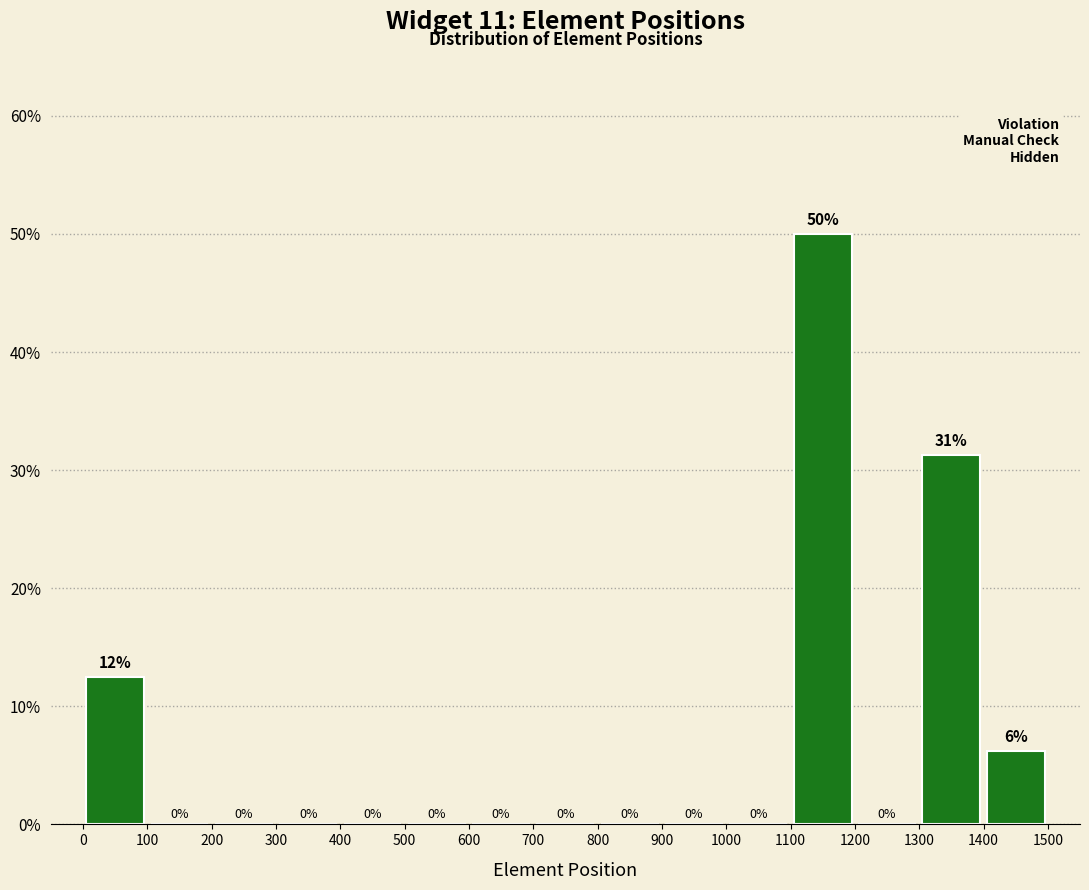

Which range on the x-axis has the tallest bar?

1100 to 1200